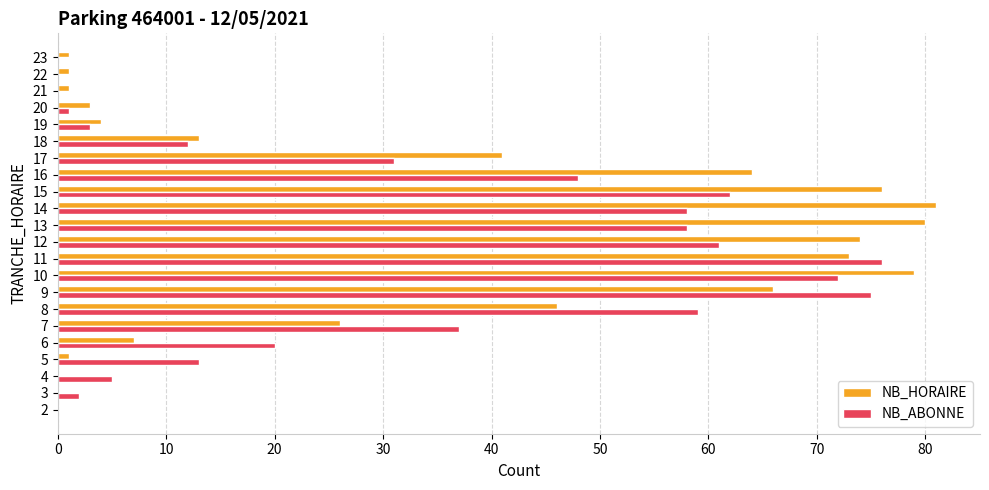

What is the sum of all NB_ABONNE values?

693